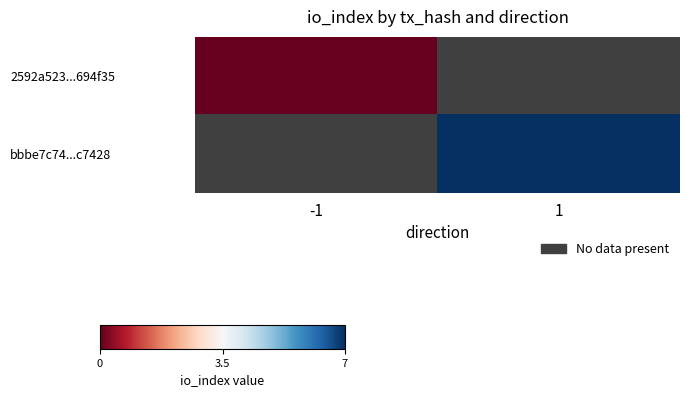

Rank the categories by 2592a523...694f35 value from lowest to highest.

-1, 1